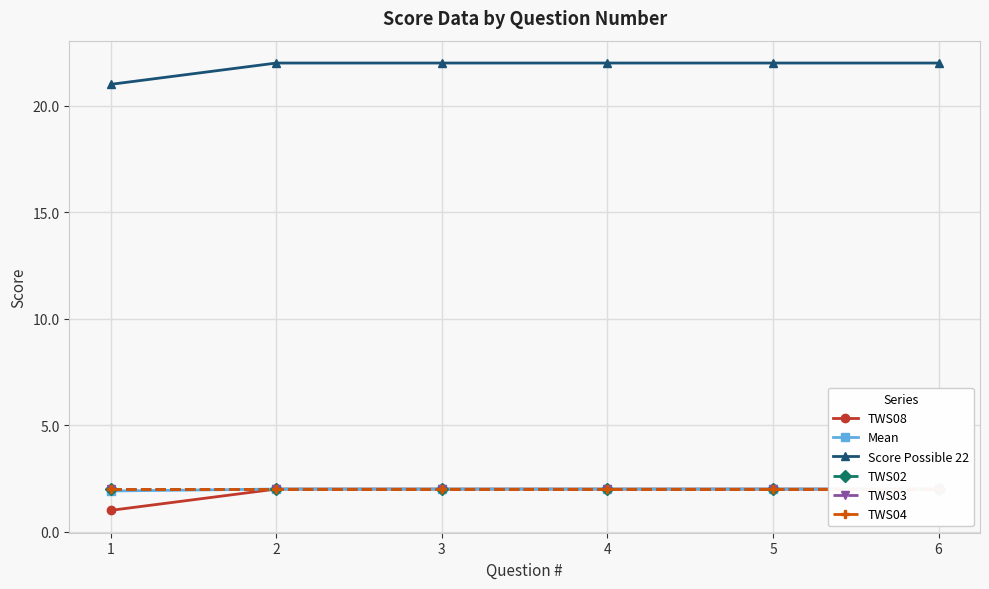

What is the maximum value for TWS08?

2.0